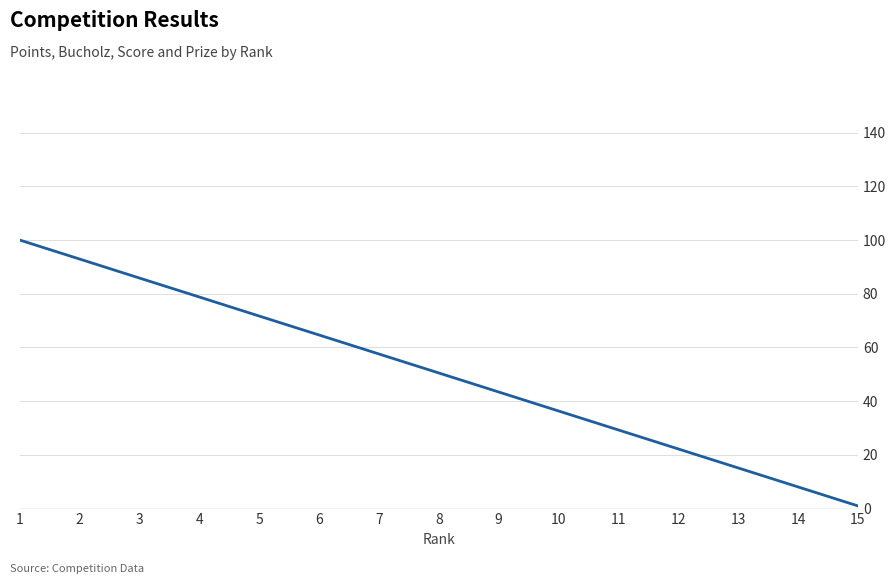

How many lines are shown in the chart?

1